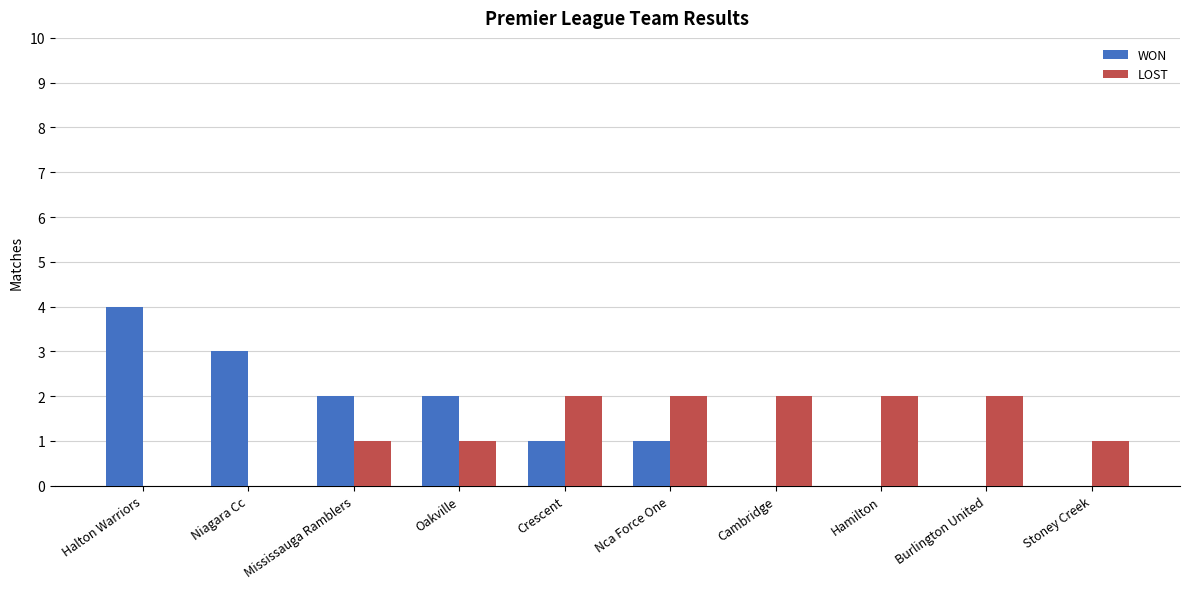

What is the sum of the LOST values at Crescent and Stoney Creek?

3